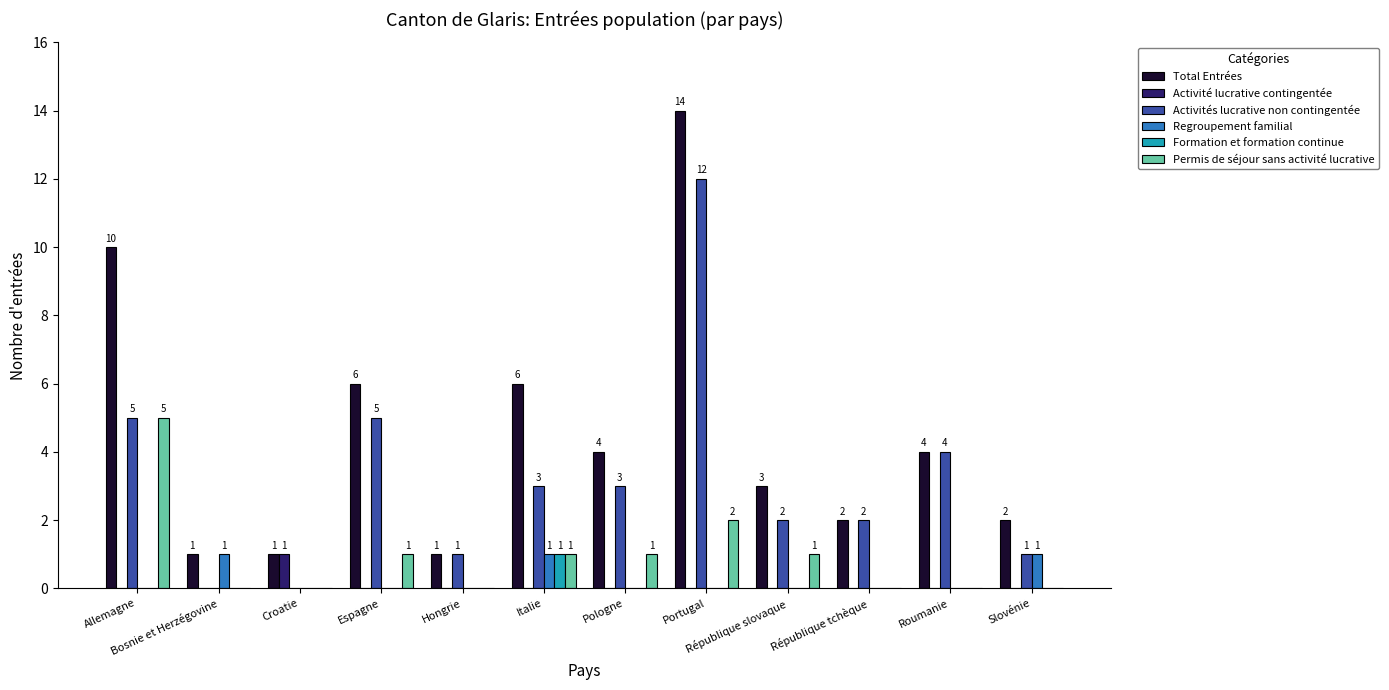

Which category has the highest value in the Total Entrées series?

Portugal